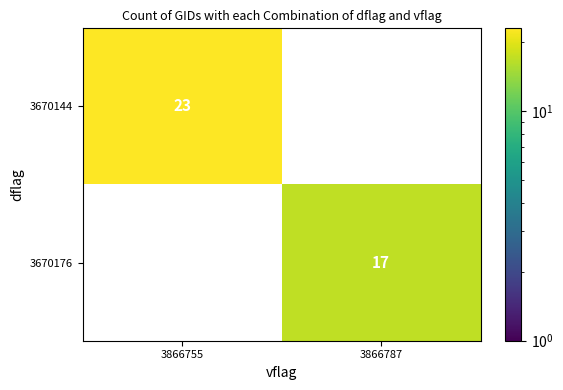

True or false: 3670144 has a value of 6 at 3866755.

False